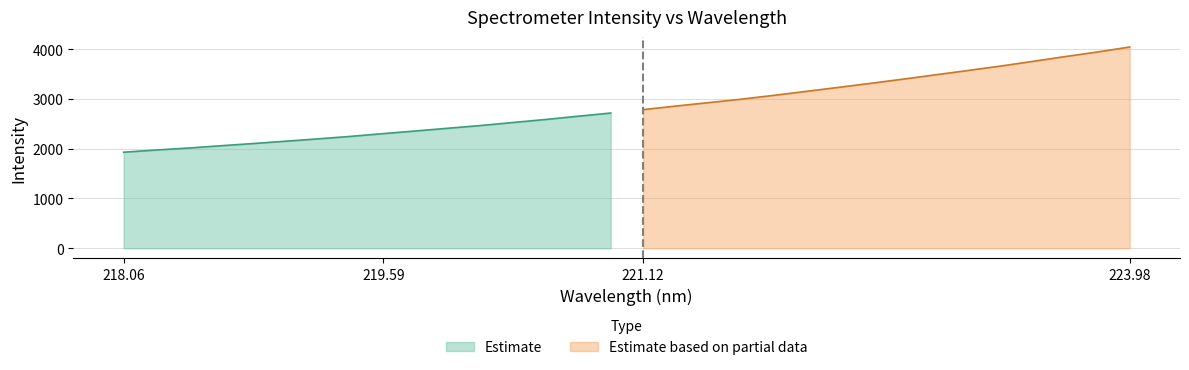

Reading right to left, what are all the values shown in this chart?

223.9802=4041.8	223.7895=3941.3	223.5987=3848.9	223.408=3752.1	223.2172=3657.5	223.0264=3569.2	222.8355=3482.6	222.6447=3395.7	222.4538=3311.1	222.263=3229.5	222.0721=3149.0	221.8812=3068.8	221.6902=2992.0	221.4993=2923.4	221.3083=2855.4	221.1174=2784.2	220.9264=2715.9	220.7354=2652.1	220.5444=2586.7	220.3533=2526.2	220.1623=2465.3	219.9712=2411.2	219.7801=2356.1	219.589=2302.7	219.3979=2247.5	219.2067=2197.8	219.0156=2150.5	218.8244=2103.4	218.6332=2058.9	218.442=2012.6	218.2508=1972.8	218.0596=1928.9